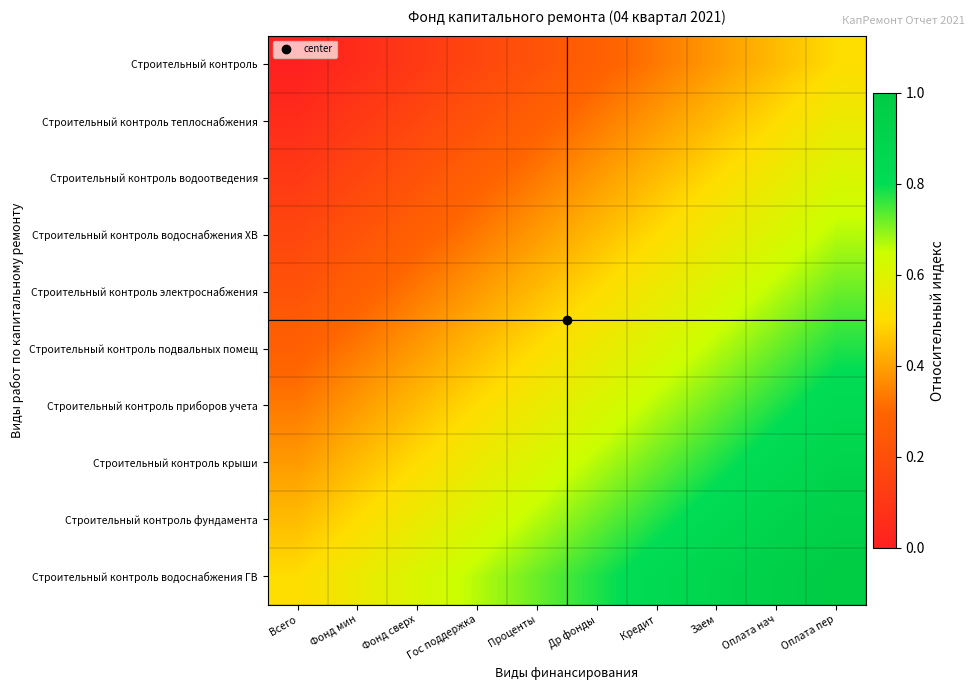

Which has a higher value, Фонд сверх or Гос поддержка?

Гос поддержка